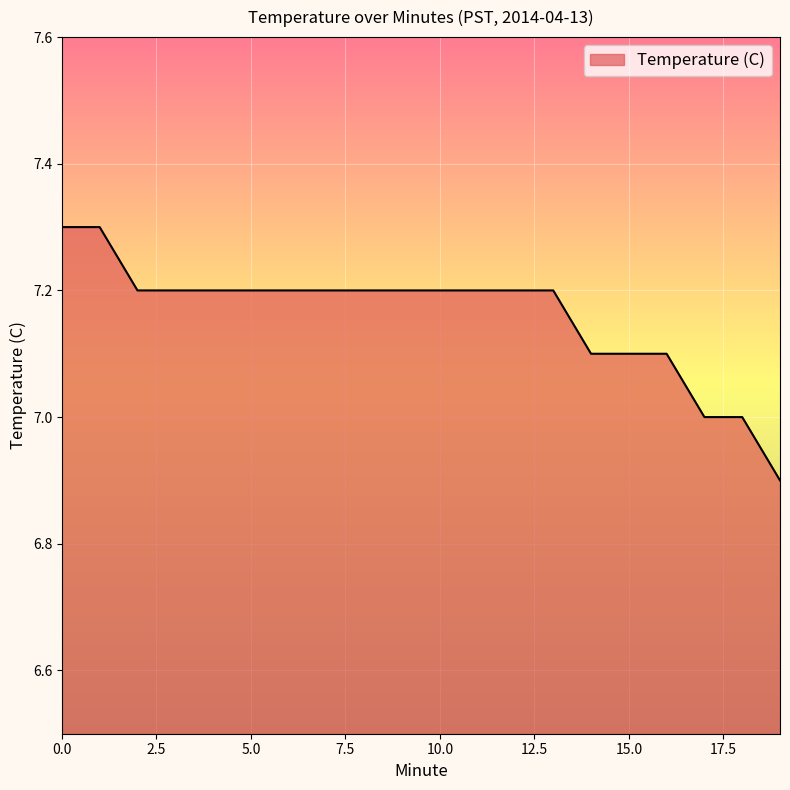

What is the difference between the maximum and minimum values?

0.4